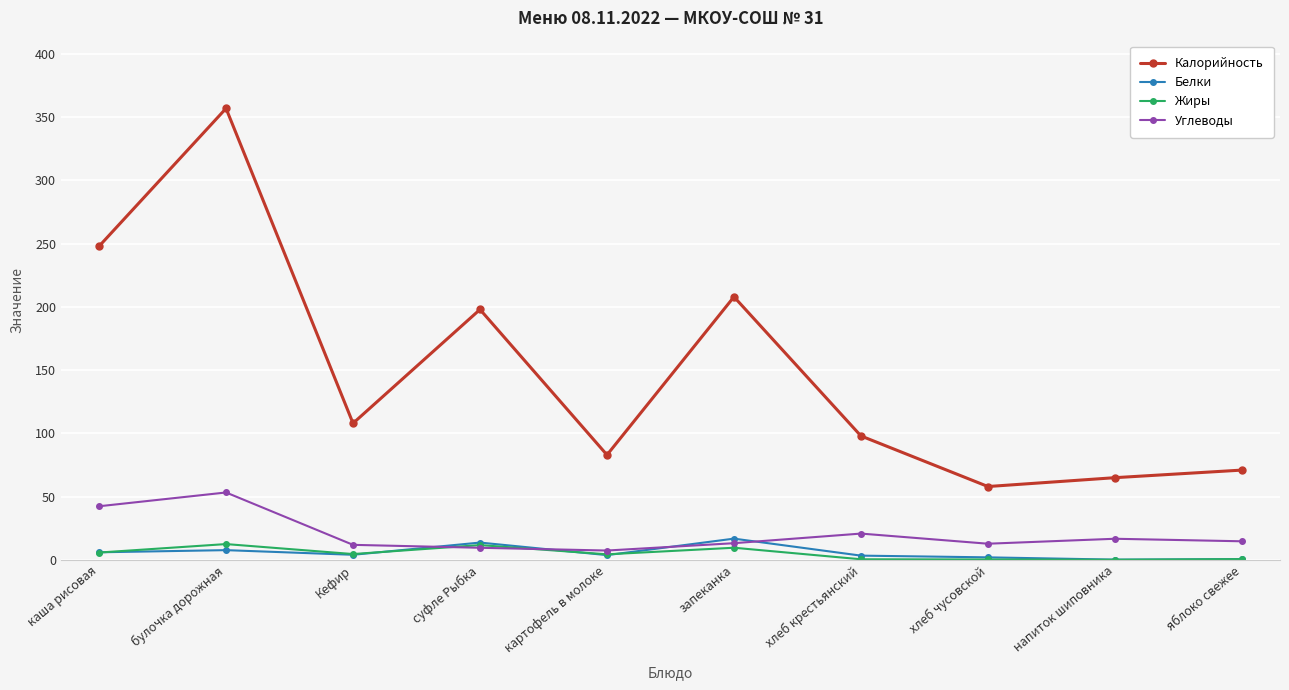

At how many categories does at least one series exceed 105?

5